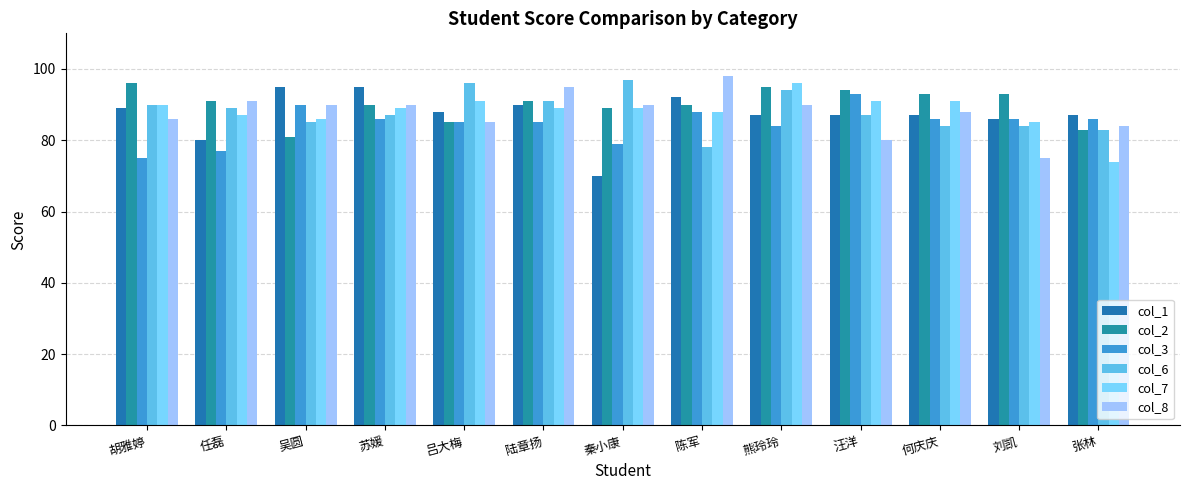

The col_6 series shows 87 at 苏媛. True or false?

True